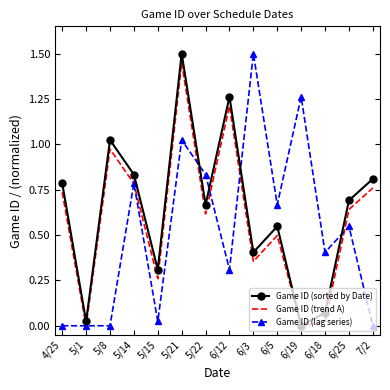

How many categories are shown in the chart?

14